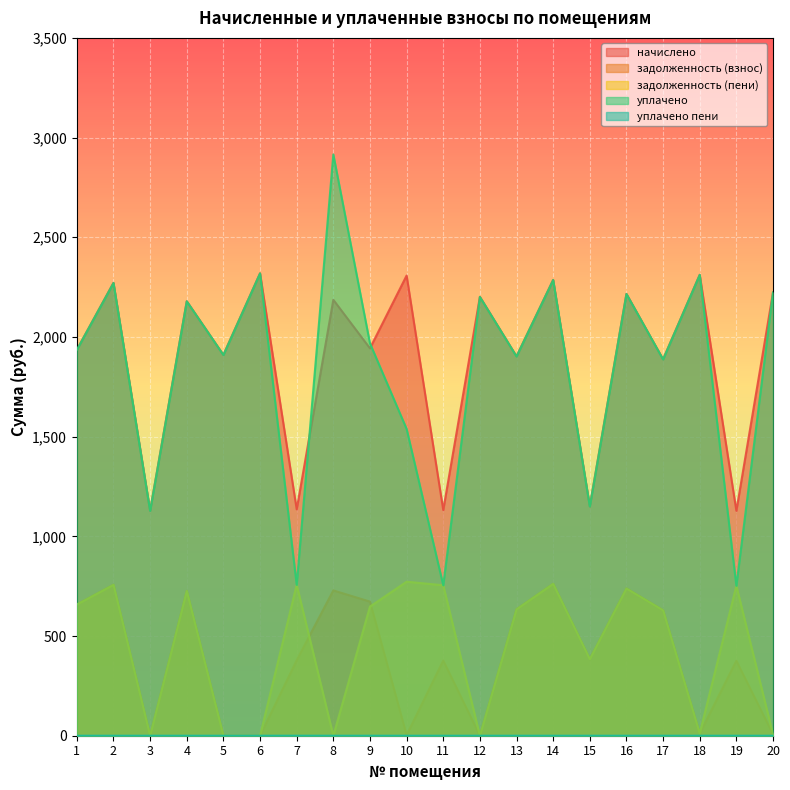

What is the difference between the maximum and minimum values in the задолженность (взнос) series?

762.0